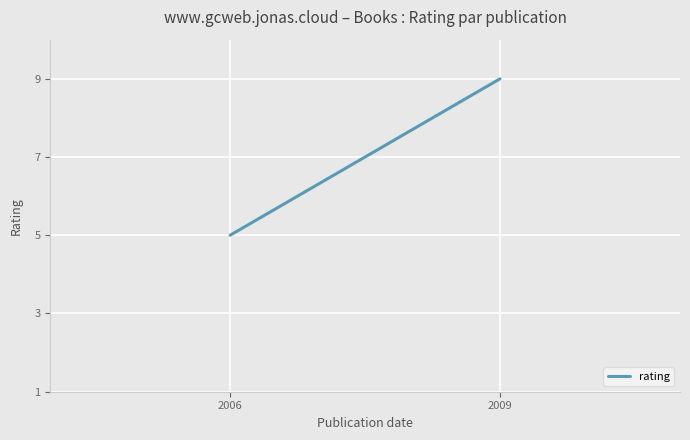

Reading left to right, transcribe all the data shown in this chart.

2006=5	2009=9